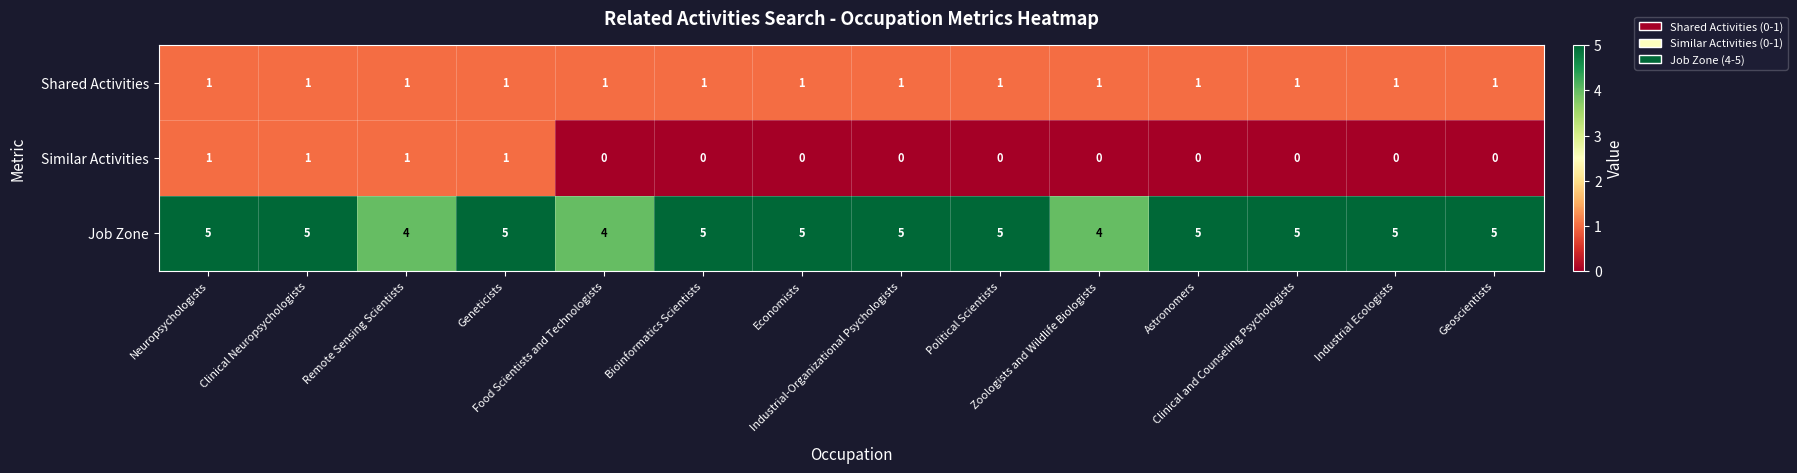

Which series has the largest total across all categories?

Job Zone